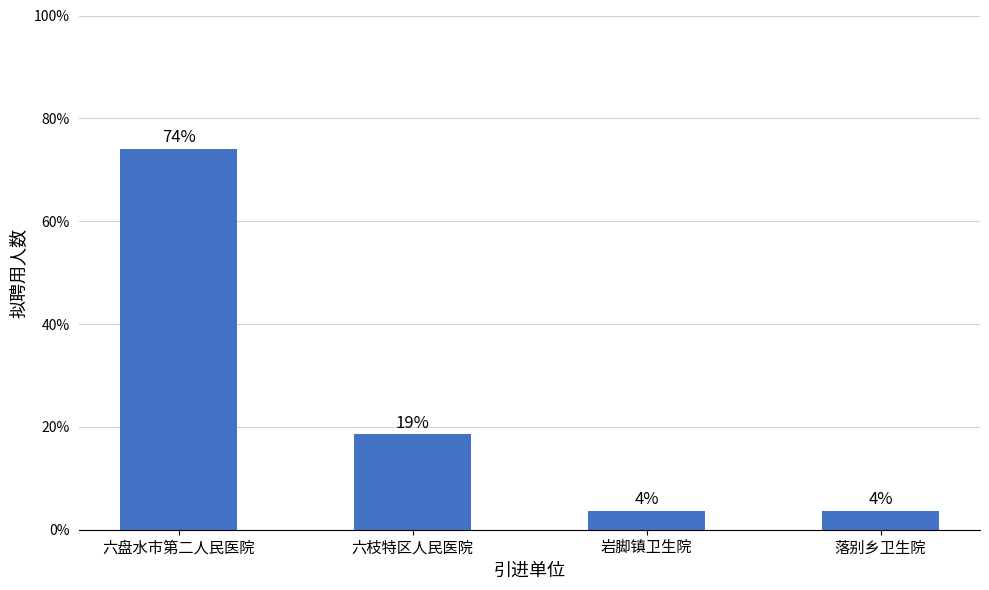

Are the bars horizontal?

No